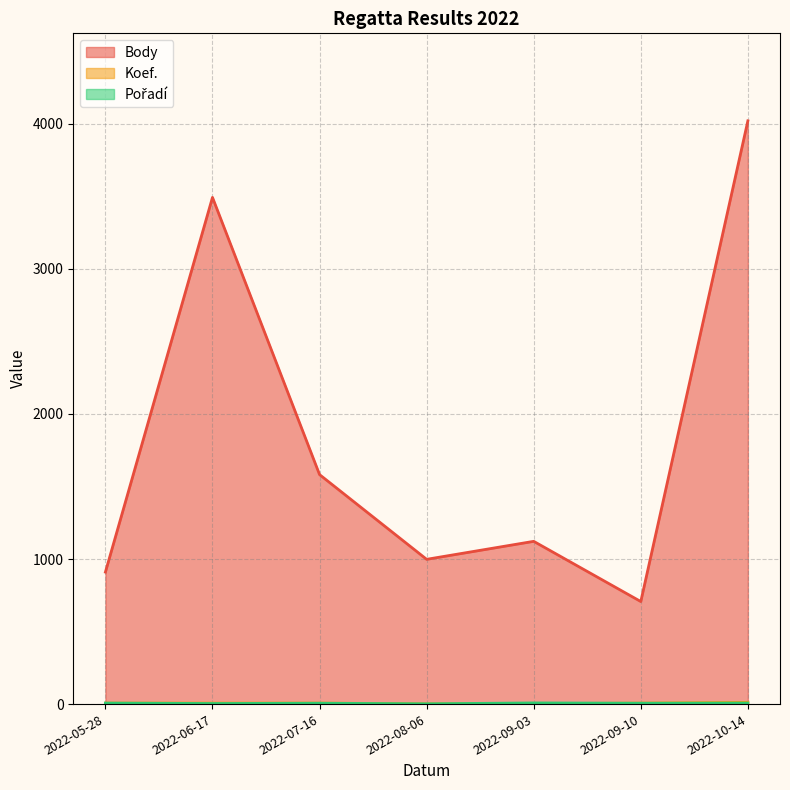

What is the difference between the maximum and minimum values in the Body series?

3314